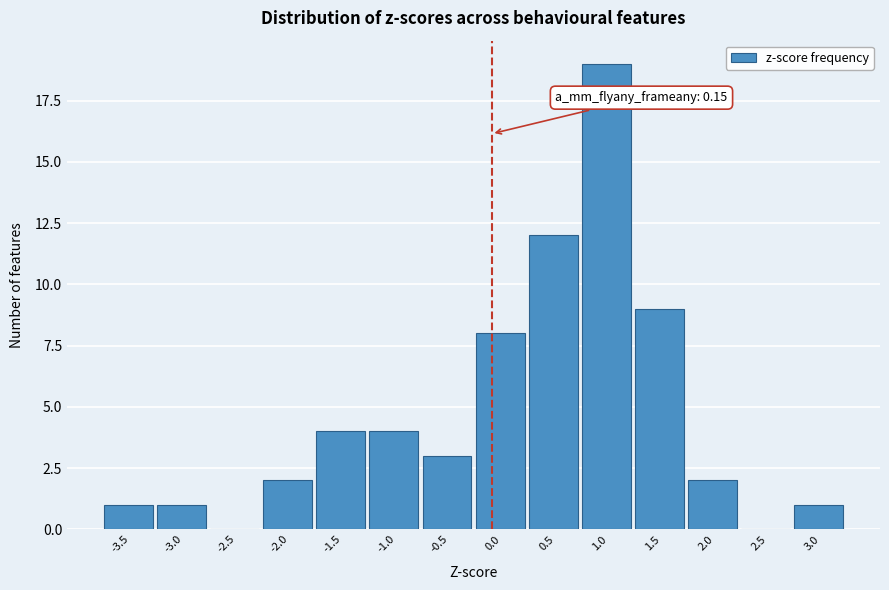

Reading right to left, transcribe all the data shown in this chart.

3.0=1	2.5=0	2.0=2	1.5=9	1.0=19	0.5=12	0.0=8	-0.5=3	-1.0=4	-1.5=4	-2.0=2	-2.5=0	-3.0=1	-3.5=1